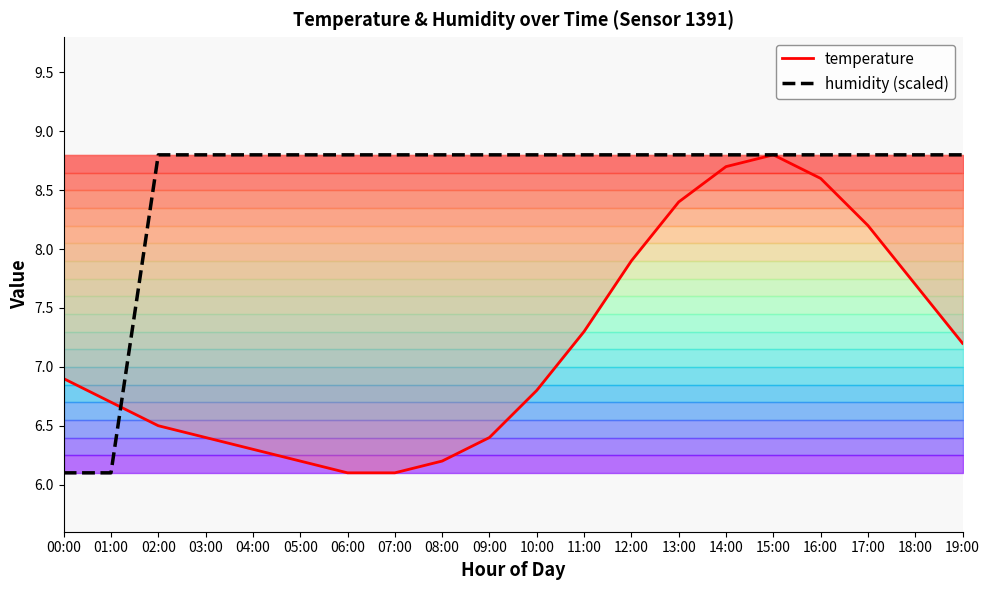

What are all the series names shown in the legend?

temperature, humidity (scaled)